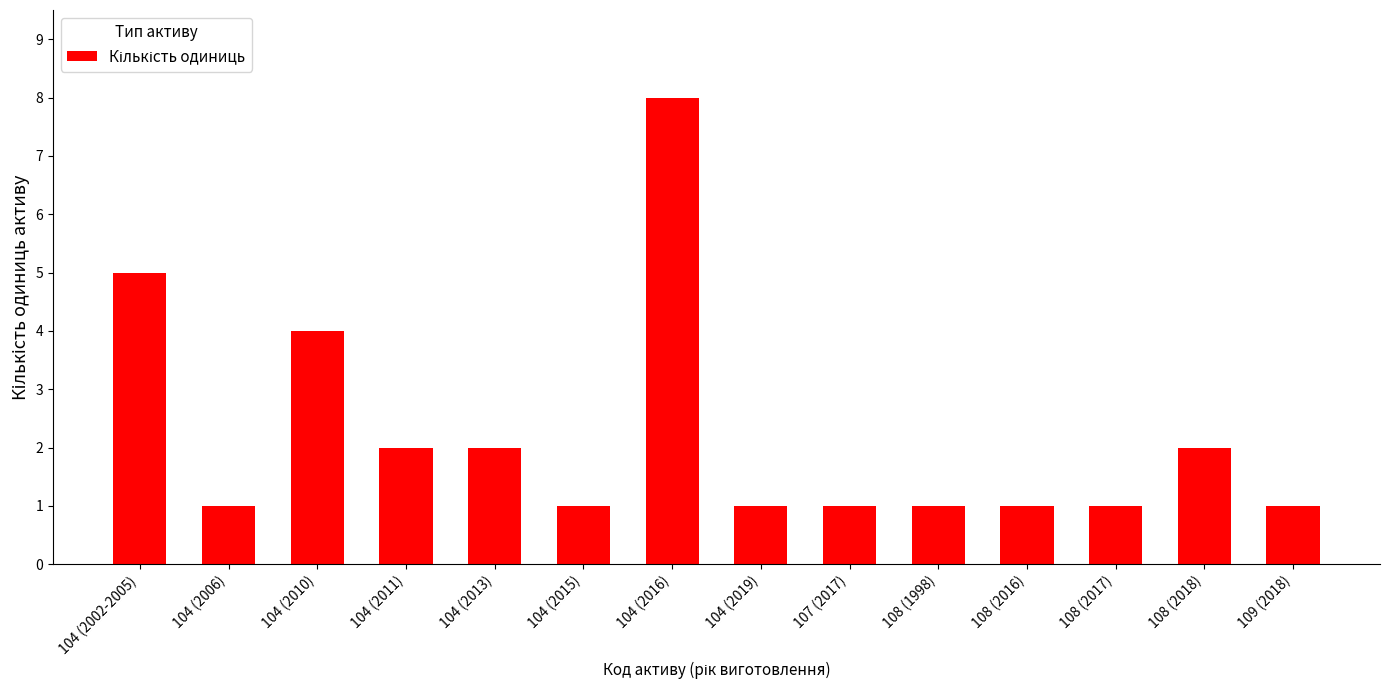

Reading left to right, transcribe all the data shown in this chart.

5	1	4	2	2	1	8	1	1	1	1	1	2	1